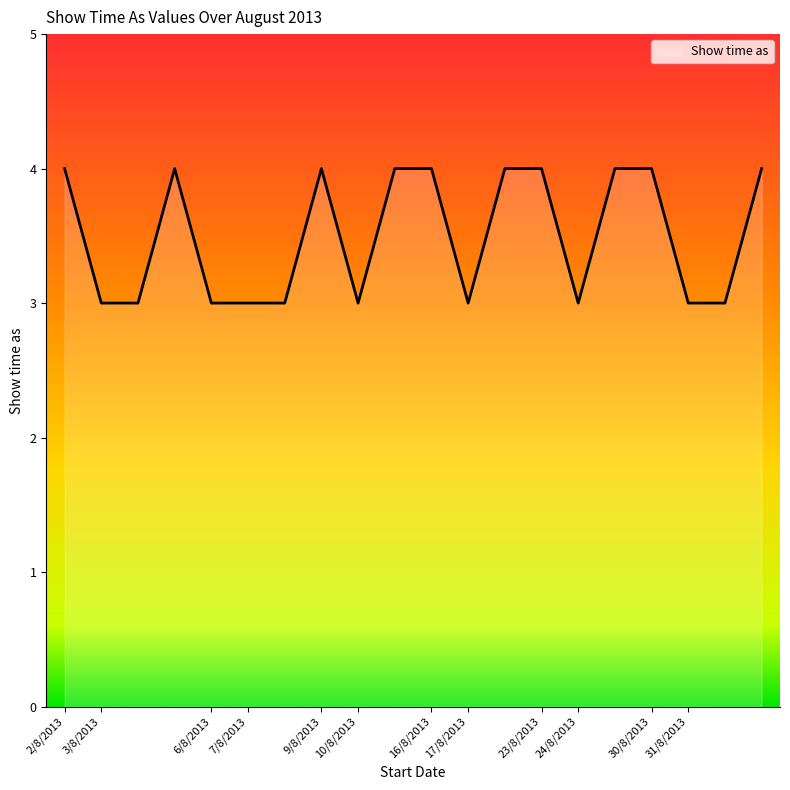

What is the difference between the maximum and minimum values?

1